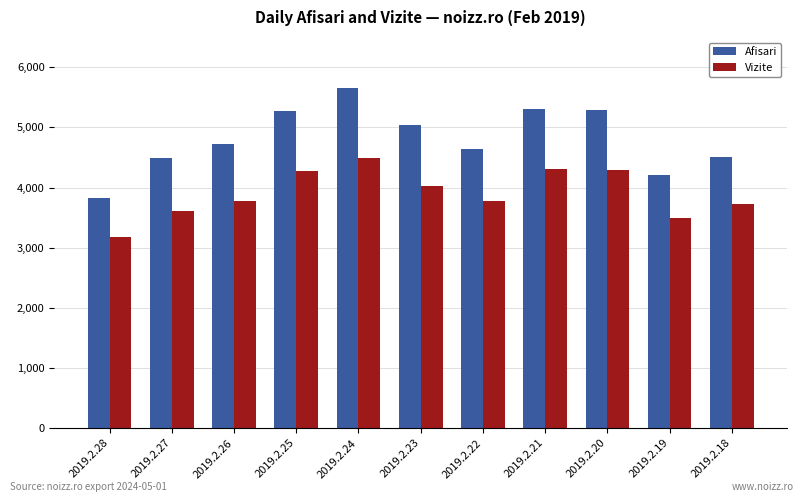

What is the total value across all series at 2019.2.20?

9583